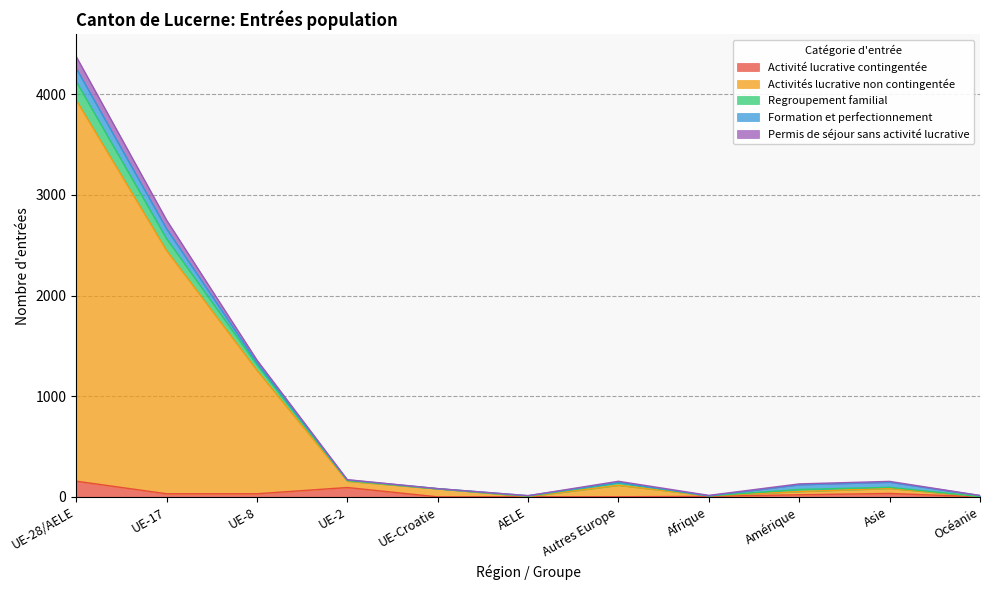

At which category is the sum across all series the highest?

UE-28/AELE